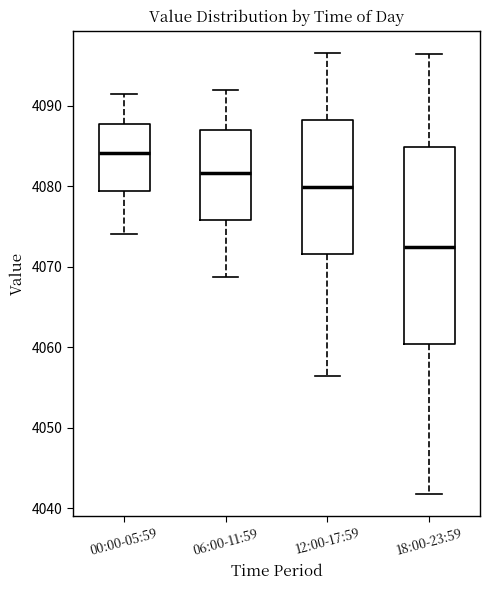

Where does the lower whisker of the box for 12:00-17:59 end on the y-axis? The values are not printed on the chart, so give them approximately, as read against the axis.

4056